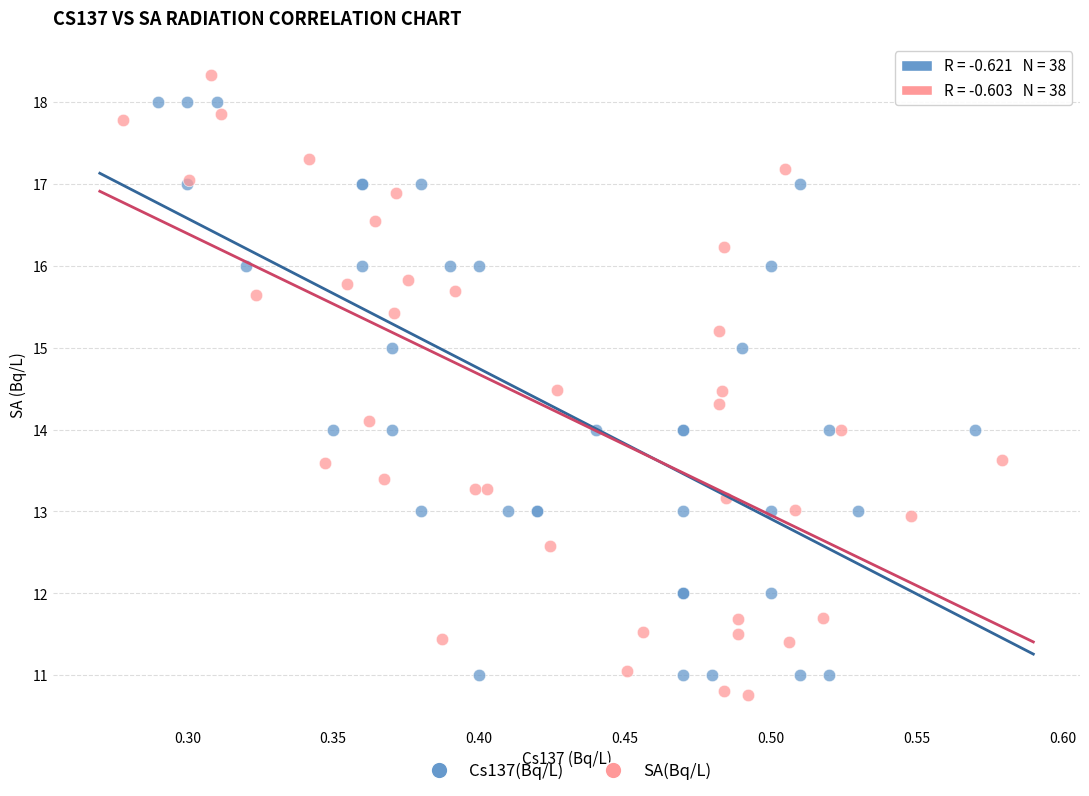

Which series has the largest Y range (max minus min)?

SA(Bq/L)